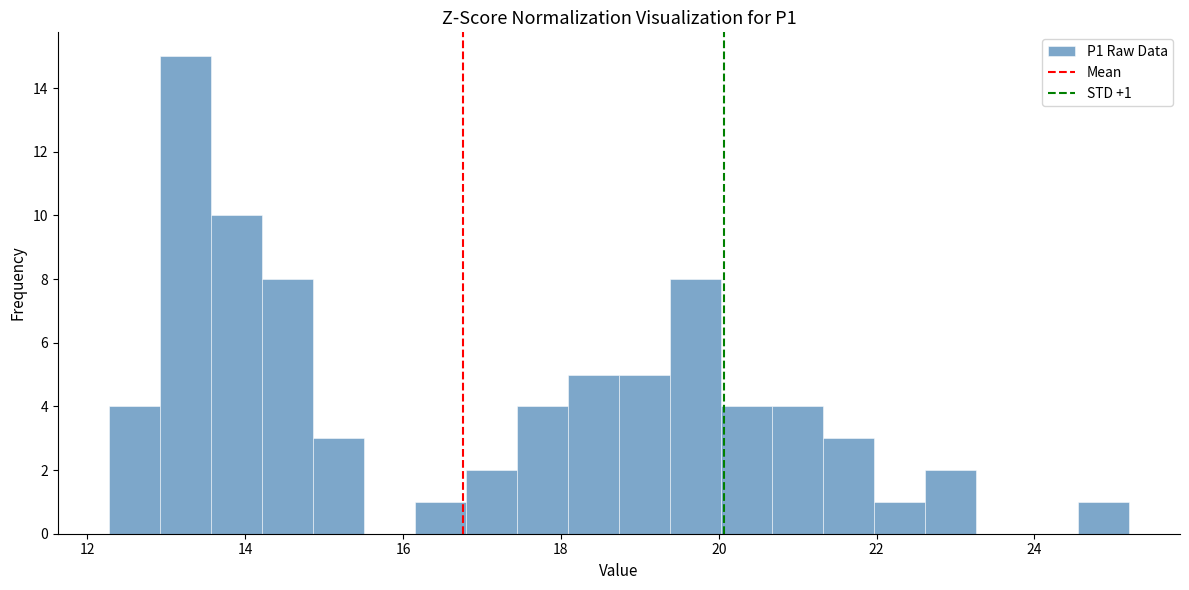

Read against the x-axis, roughly where is the centre of the tallest bar?

13.2